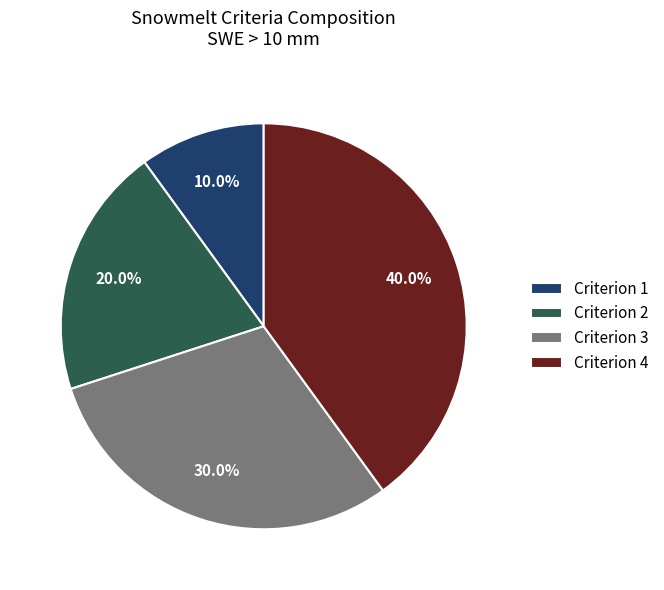

To the nearest percent, what percentage of the pie is Criterion 4?

40%